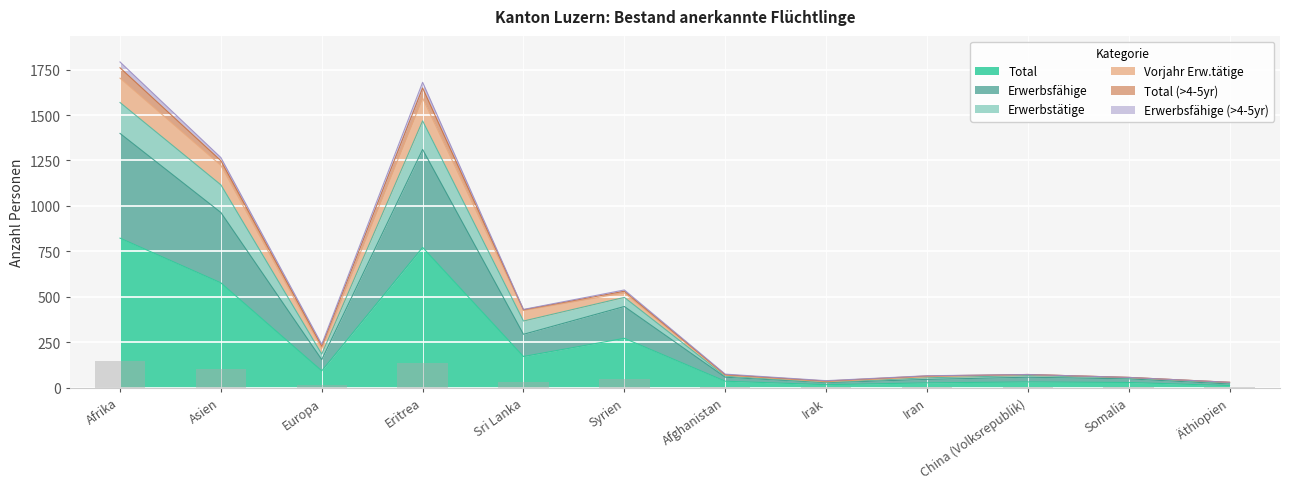

True or false: Total has a value of 74 at Sri Lanka.

False